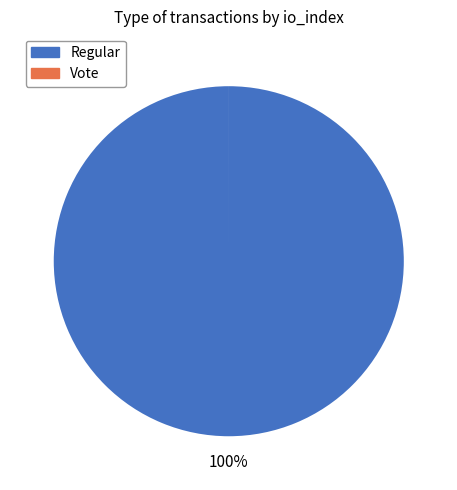

Which category has the biggest portion of the pie?

Vote